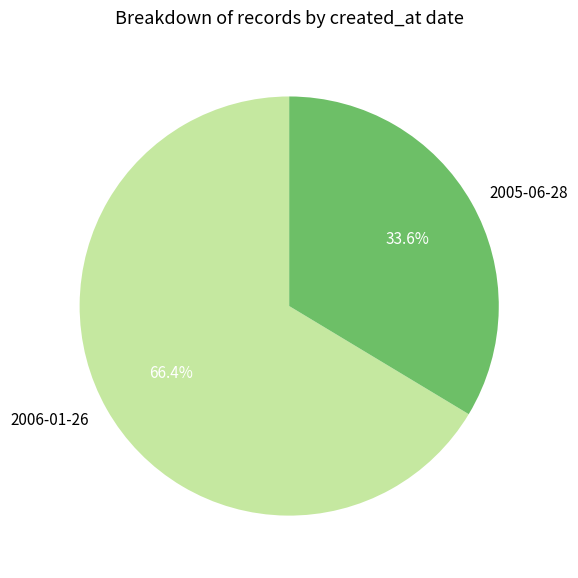

Rank the categories by value from highest to lowest.

2006-01-26, 2005-06-28